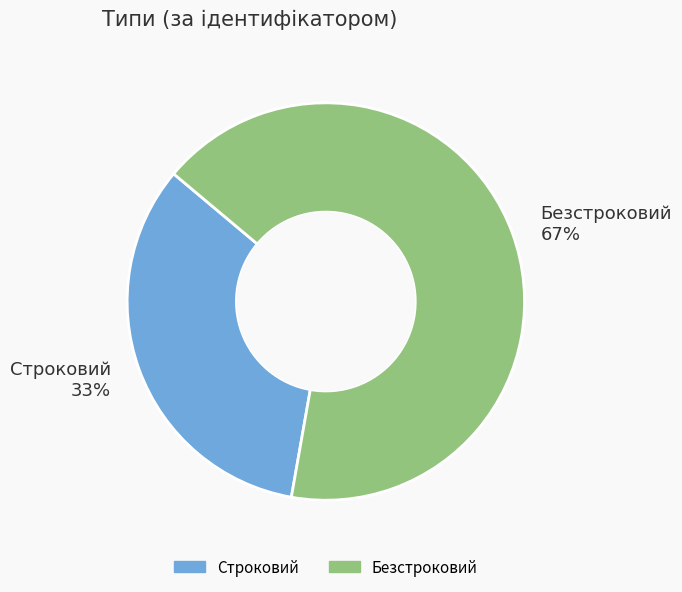

To the nearest percent, what is the combined percentage of Строковий and Безстроковий?

100%